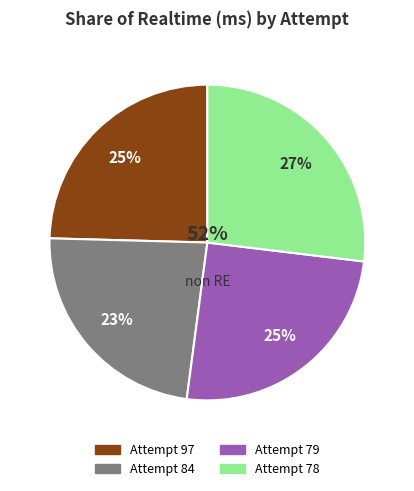

Is it true that Attempt 84 is 23% of the pie?

True